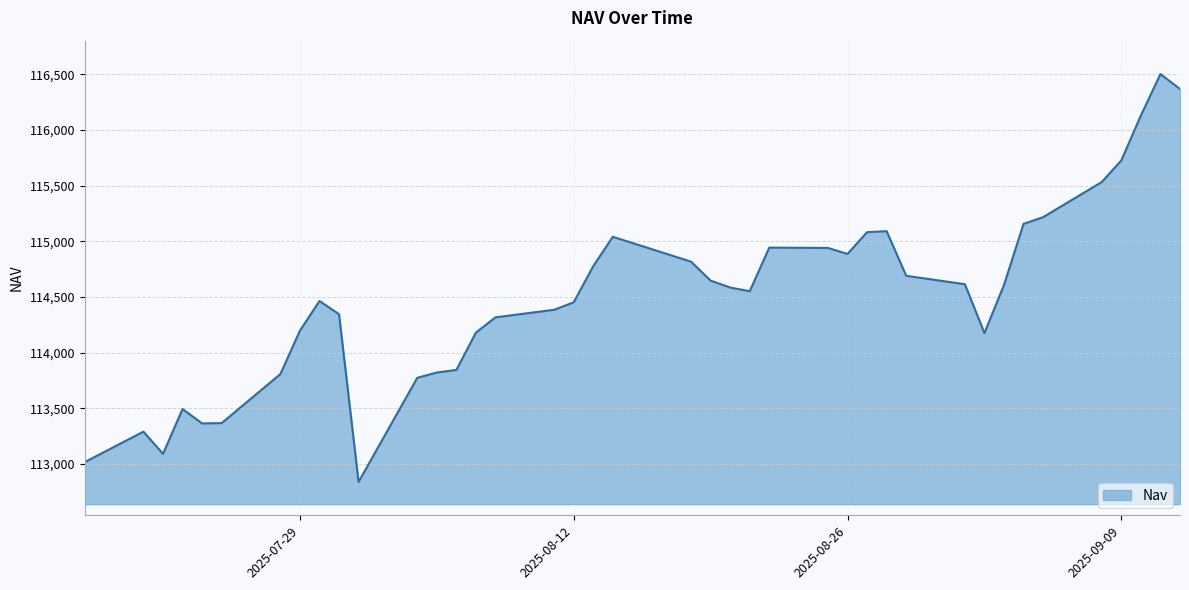

What is the minimum value shown in the chart?

112839.1